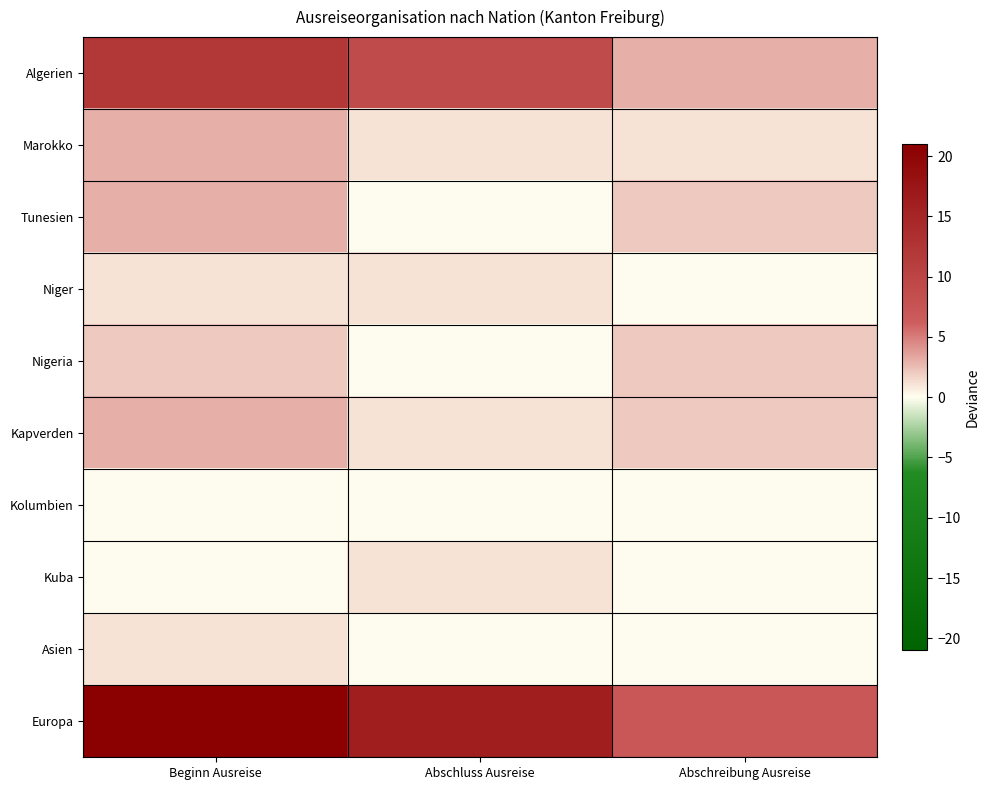

Which series has the largest range (max minus min)?

Europa